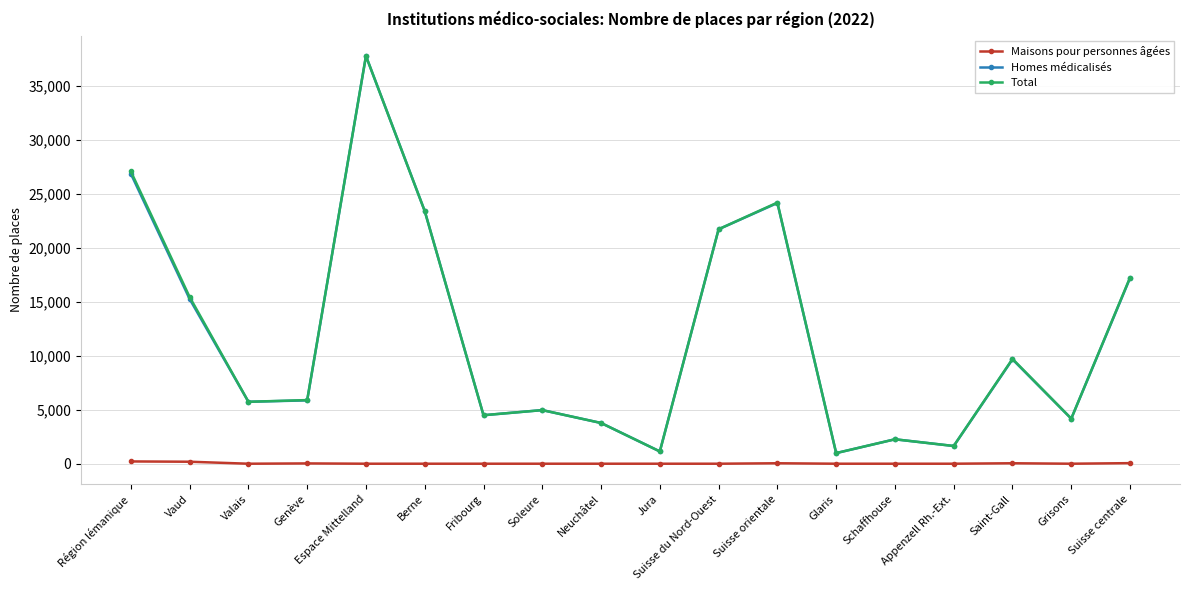

How many distinct data groups are displayed?

3